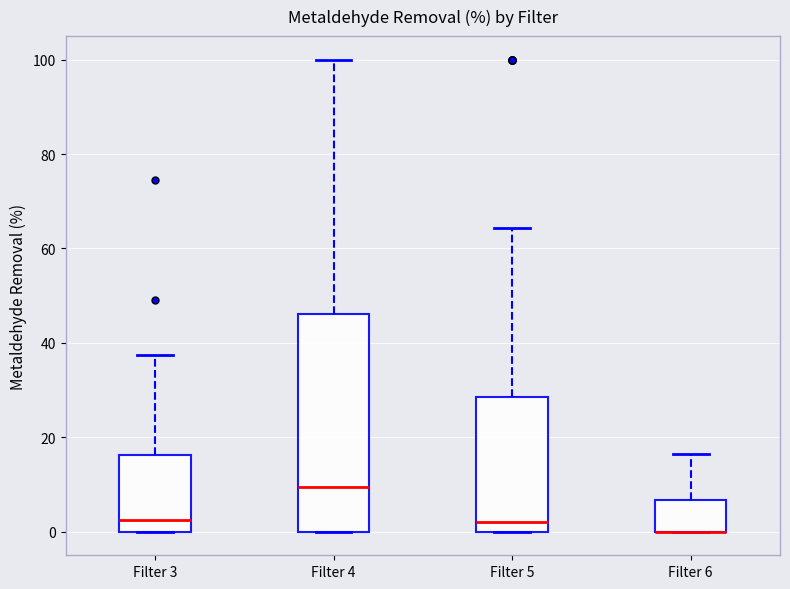

Reading left to right, read every box against the y-axis: the position of its median line, the range the box covers, and the ends of its whiskers. The values are not printed on the chart, so give them approximately, as read against the axis.

Filter 3: median 2, box 0 to 16, whiskers 0 to 38
Filter 4: median 10, box 0 to 46, whiskers 0 to 100
Filter 5: median 2, box 0 to 28, whiskers 0 to 64
Filter 6: median 0 (drawn on the box's lower edge), box 0 to 6, whiskers 0 to 16